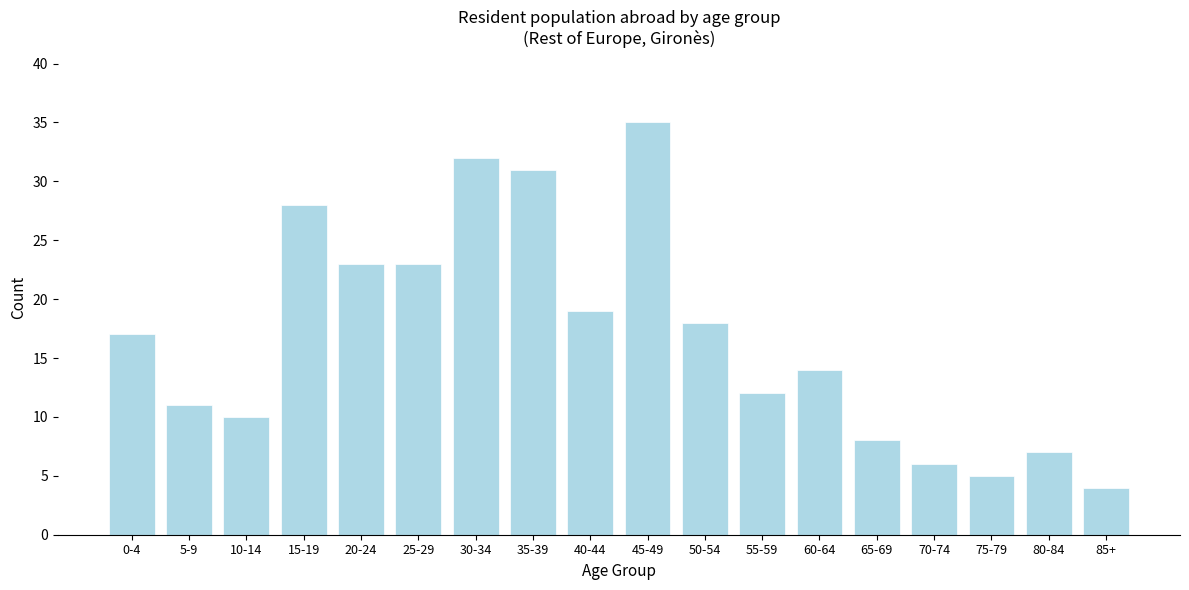

Reading left to right, what are all the values shown in this chart?

17	11	10	28	23	23	32	31	19	35	18	12	14	8	6	5	7	4